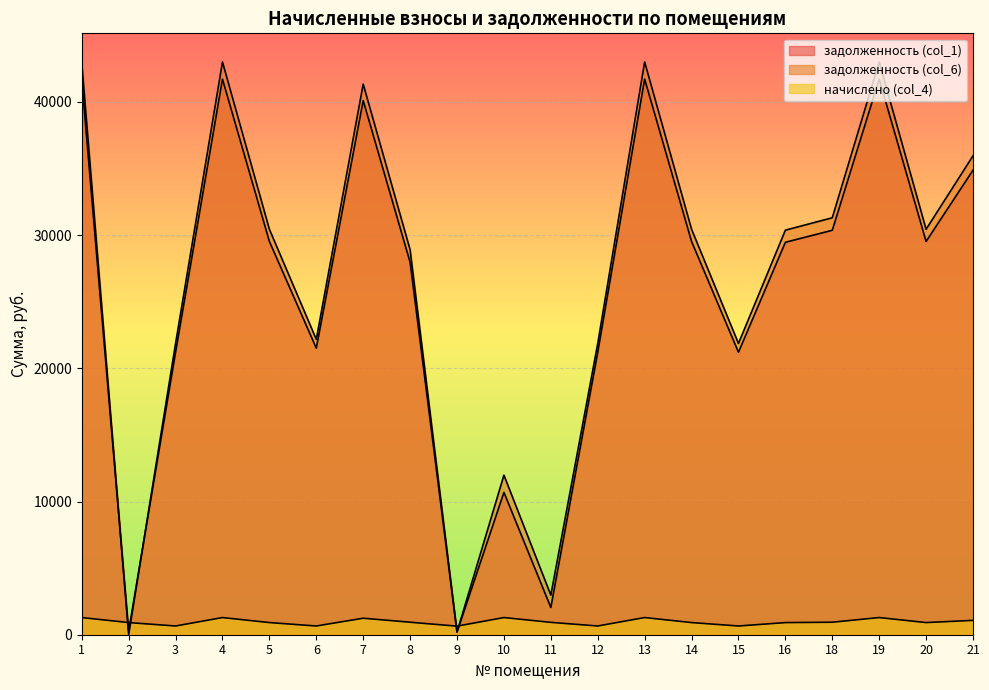

At which category is the sum across all series the highest?

4